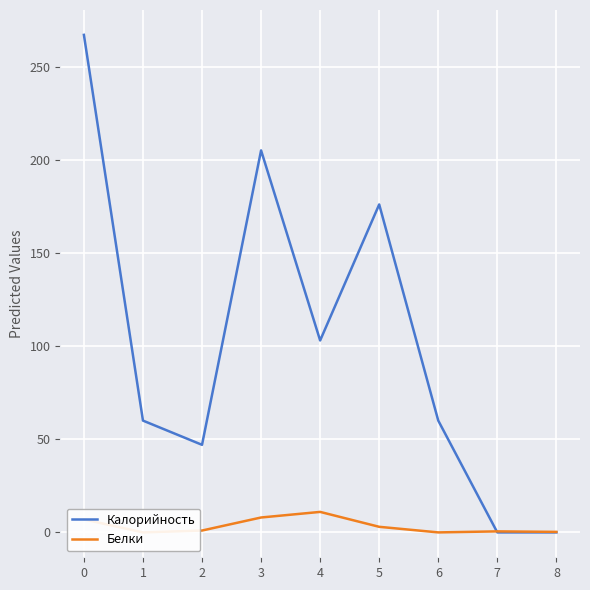

At which category does Белки reach its first local peak?

4